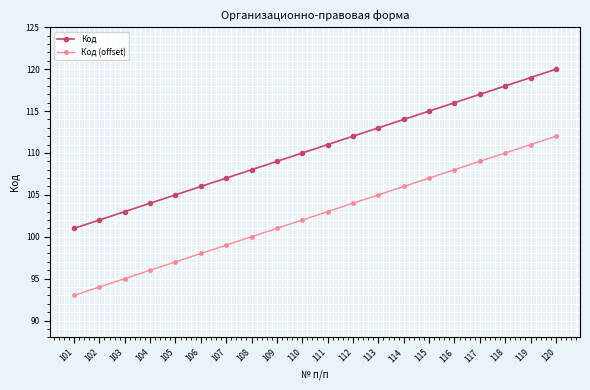

What is the value of the Код point at the 7th from the left?

107